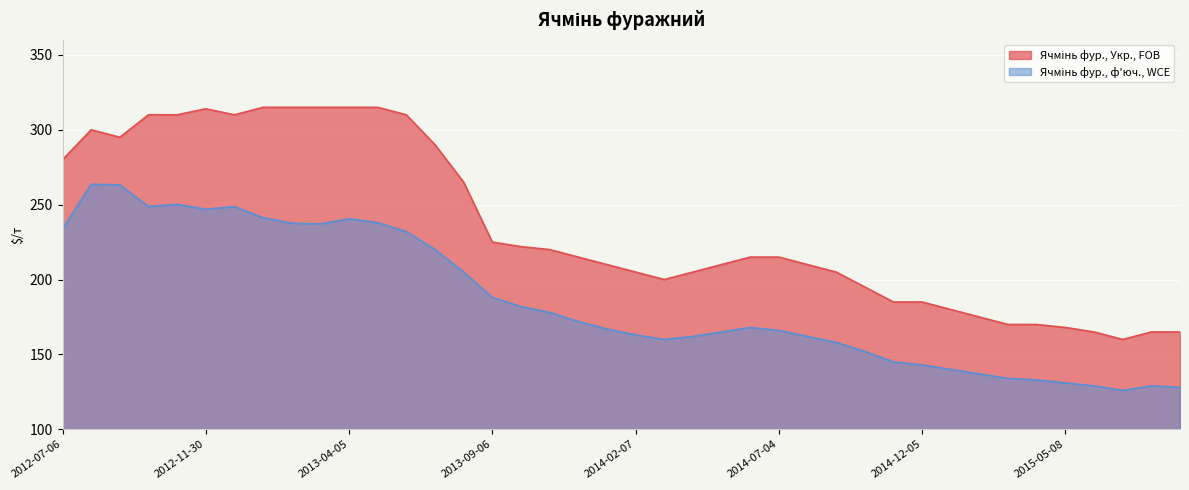

True or false: Ячмінь фур., Укр., FOB and Ячмінь фур., ф'юч., WCE cross at least once.

False